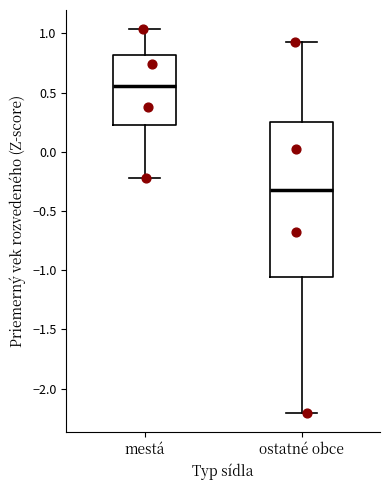

Reading left to right, transcribe this box plot: for each box, give where its median line is, the range the box spans, and where its two whiskers end, as read against the y-axis. The values are not printed on the chart, so give them approximately, as read against the axis.

mestá: median 0.55, box 0.25 to 0.80, whiskers -0.25 to 1.05
ostatné obce: median -0.30, box -1.05 to 0.25, whiskers -2.20 to 0.90